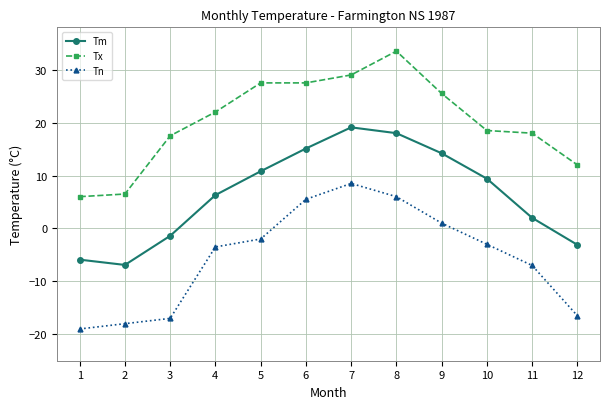

Is the value of Tm at 3 greater than the value of Tx at 8?

No